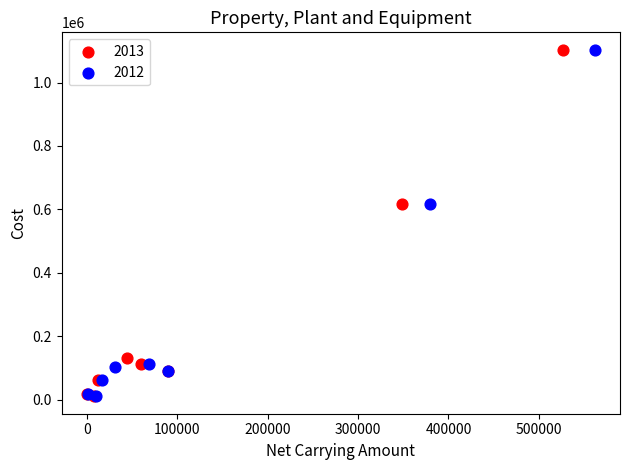

Which series has the widest spread of Y values?

2013